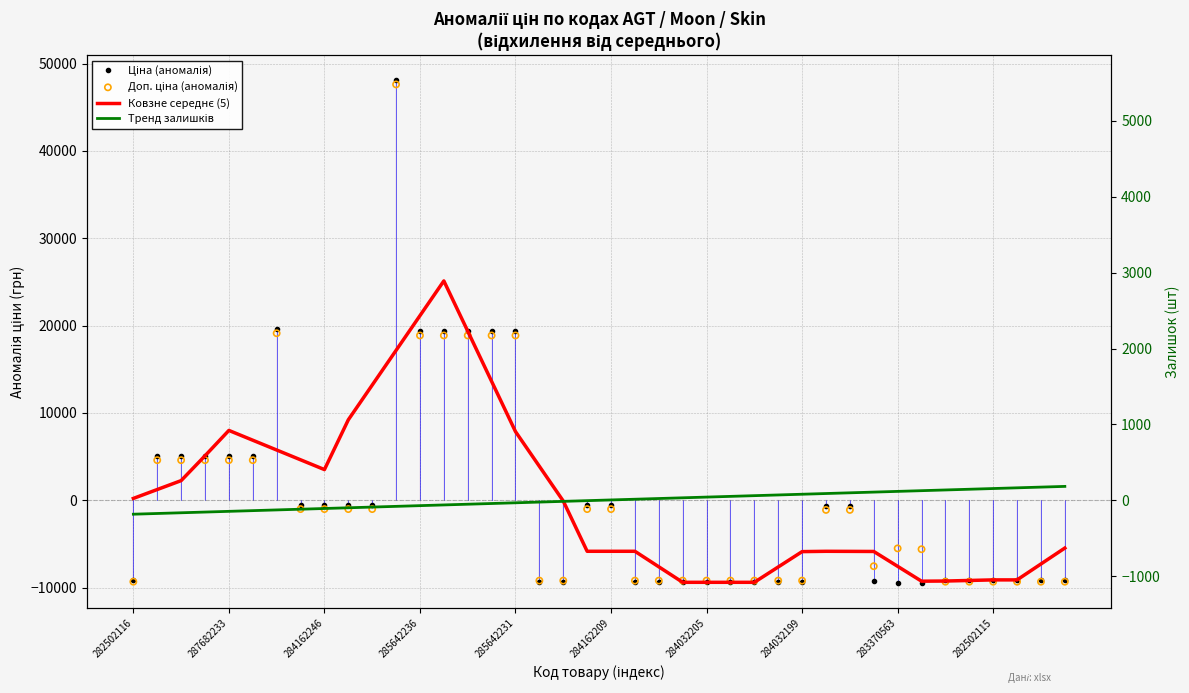

What are all the series names shown in the legend?

Ціна (аномалія), Ковзне середнє (5), Тренд залишків, Доп. ціна (аномалія)